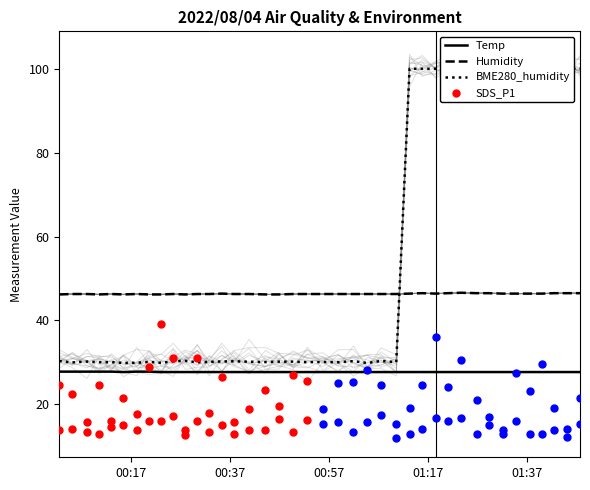

What is the minimum value for Temp?

27.7